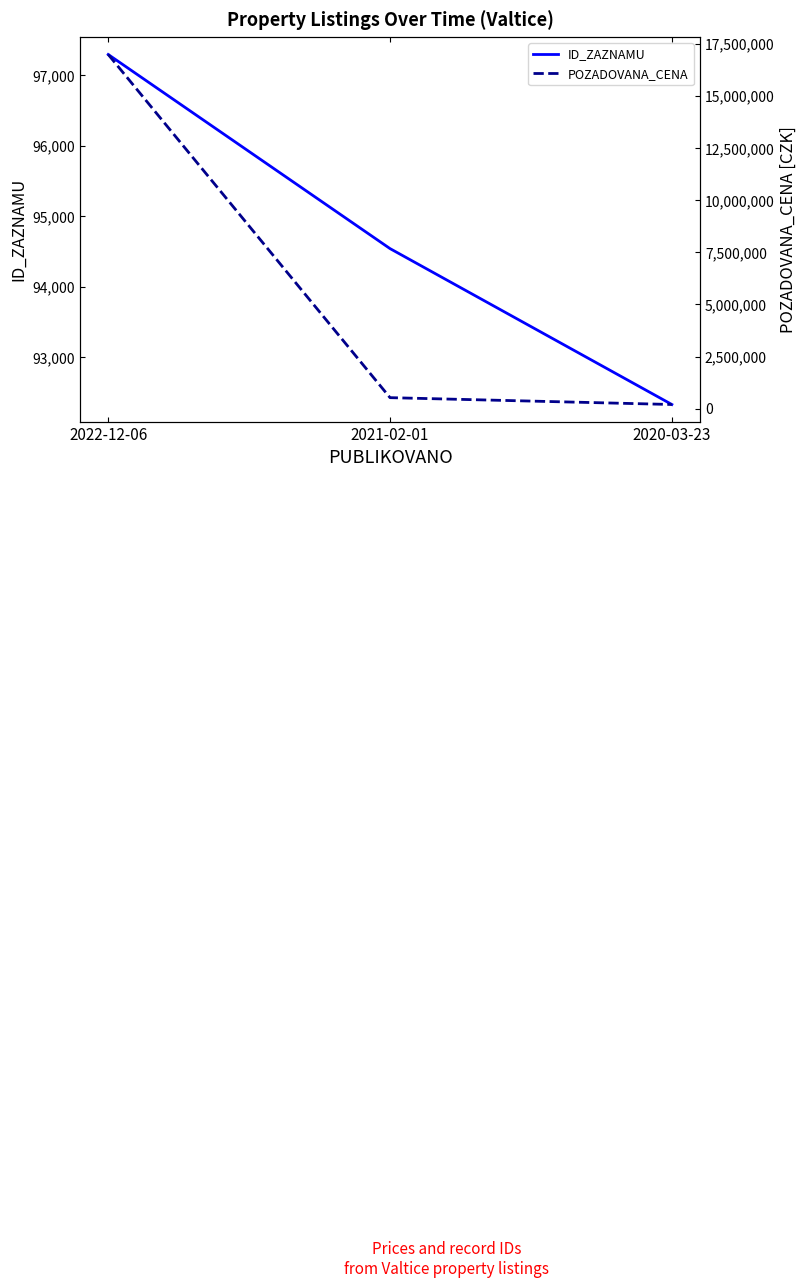

What is the value of the POZADOVANA_CENA point at the 2nd from the left?

528000